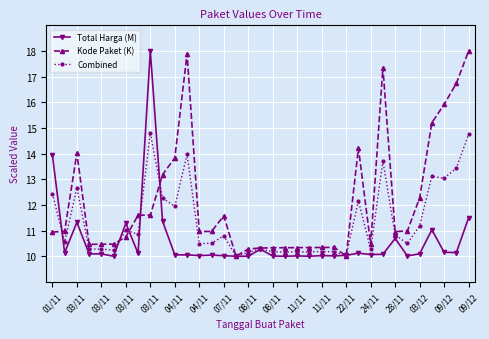

What is the value of the Kode Paket (K) point at the 28th from the left?

17.4